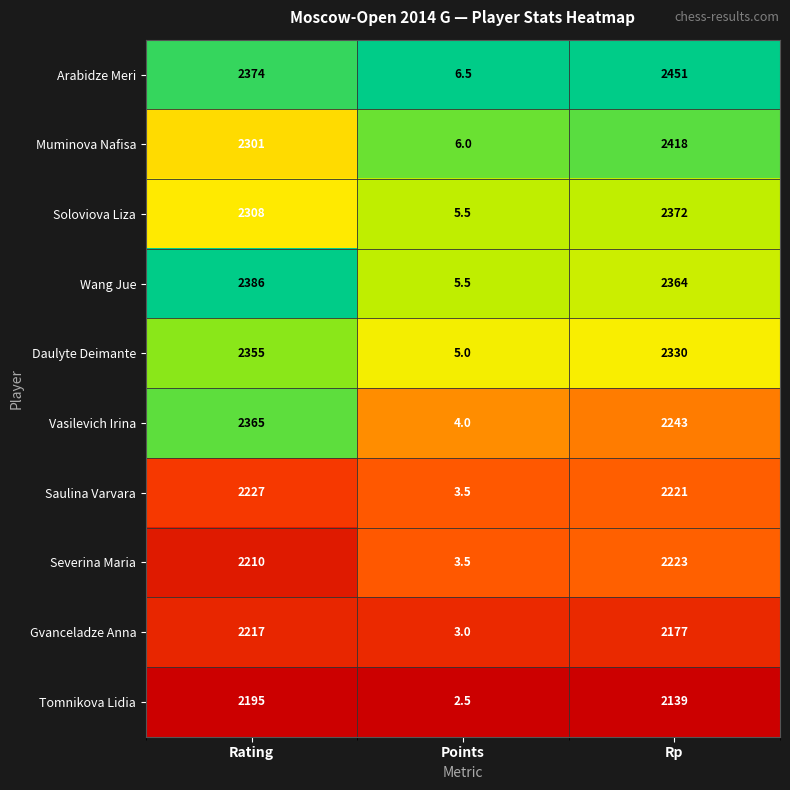

Which series has the widest spread of values?

Arabidze Meri